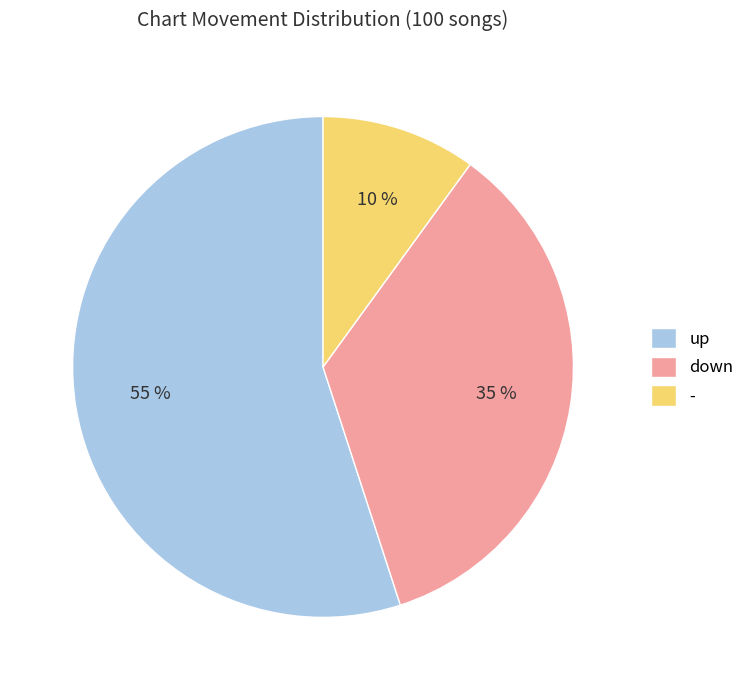

Combined, do down and up account for over 50%?

Yes